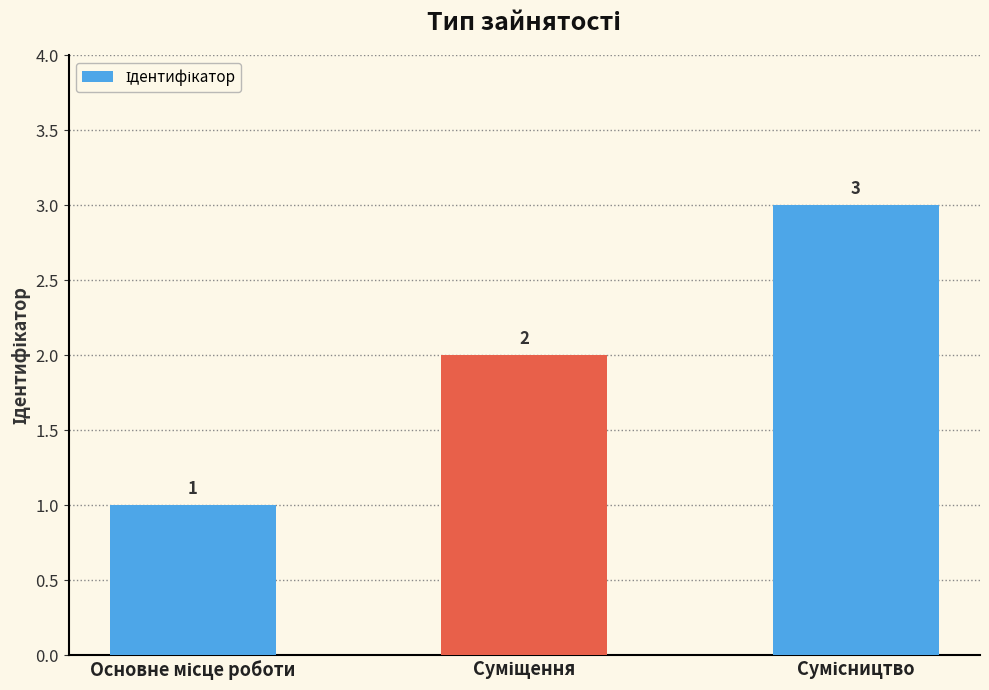

How many values are between 1 and 3?

3